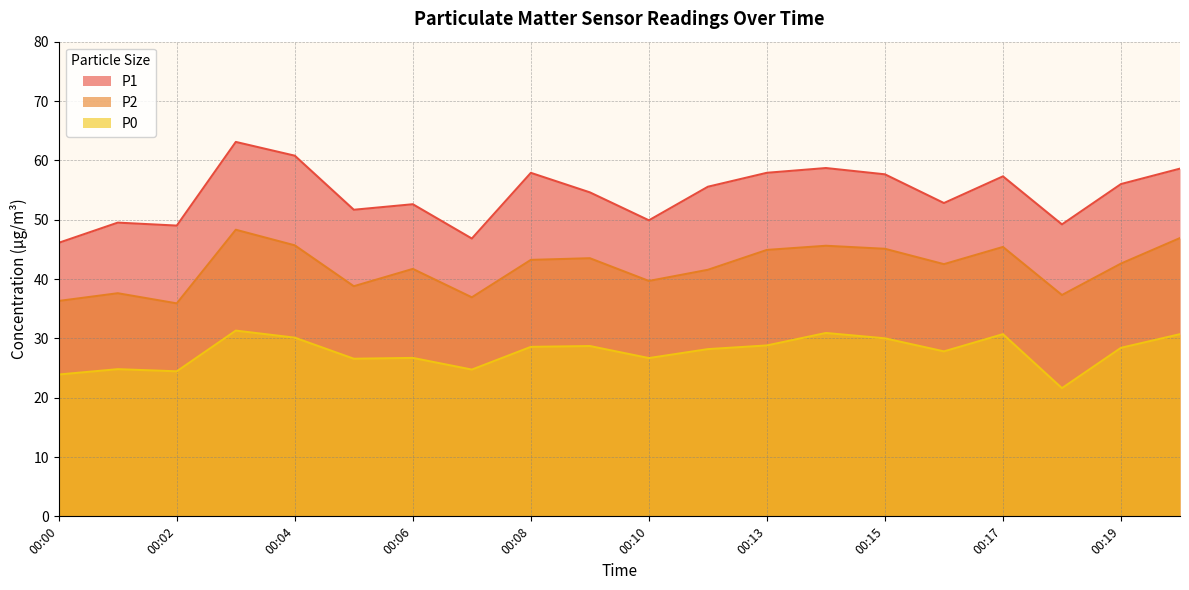

Where does the P0 series first go above 28?

00:03